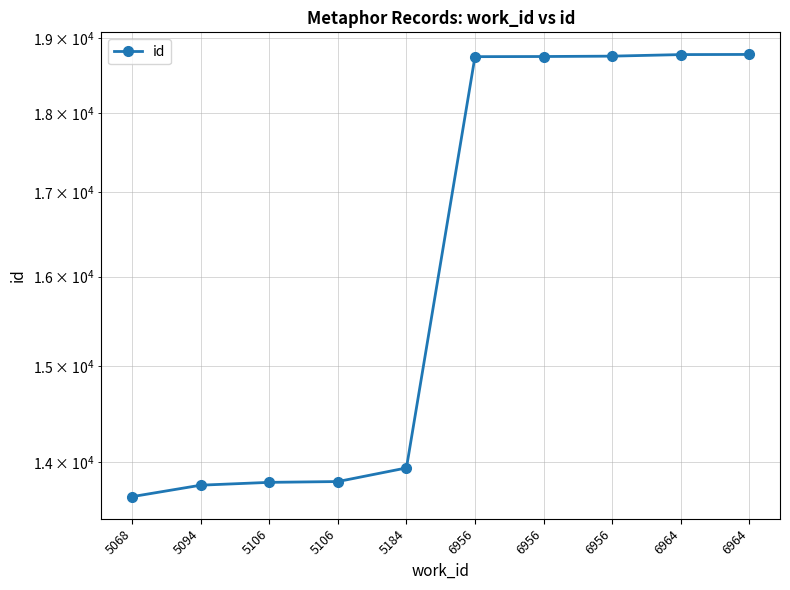

What is the value of the 10th point from the left?

18773